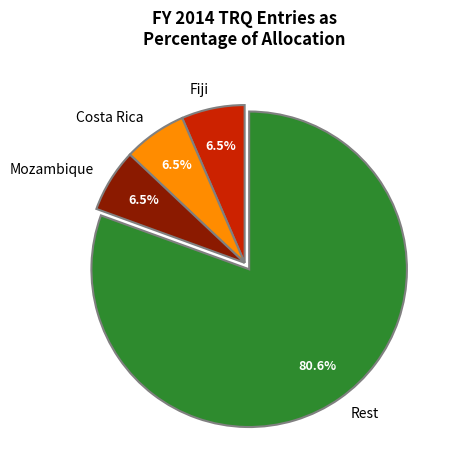

Combined, what portion of the pie is Mozambique and Fiji?

13.0%